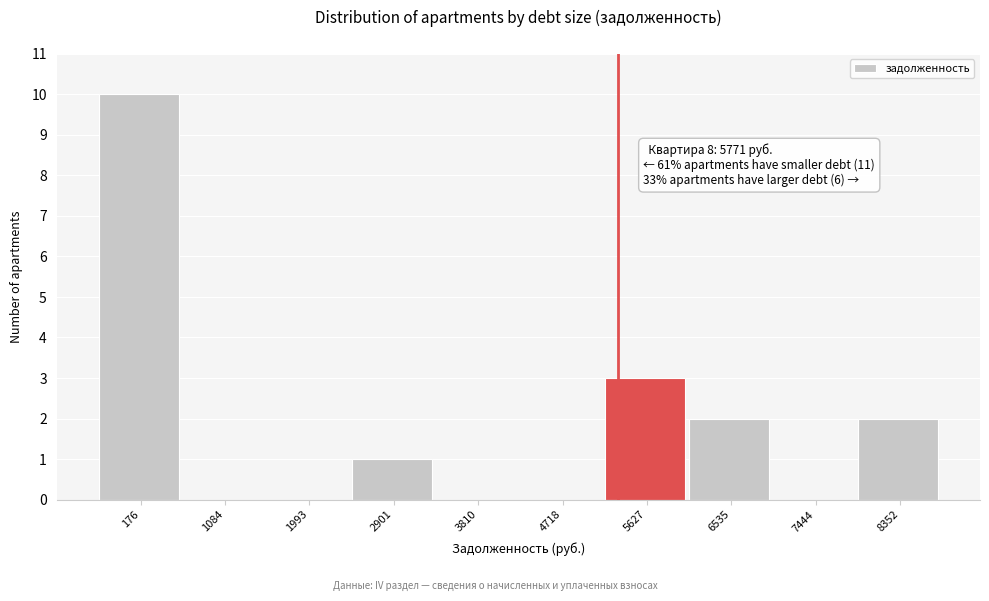

Reading left to right, list all the values displayed in this chart.

176=10	1084=0	1993=0	2901=1	3810=0	4718=0	5627=3	6535=2	7444=0	8352=2